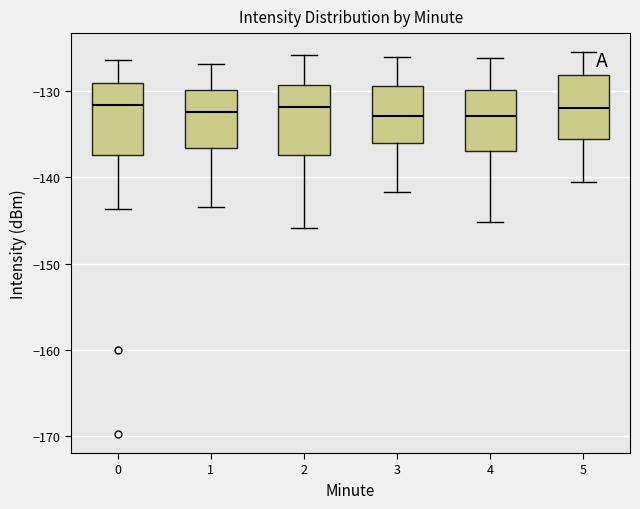

Where is the upper edge of the box at x = 3 on the y-axis? The values are not printed on the chart, so give them approximately, as read against the axis.

-129